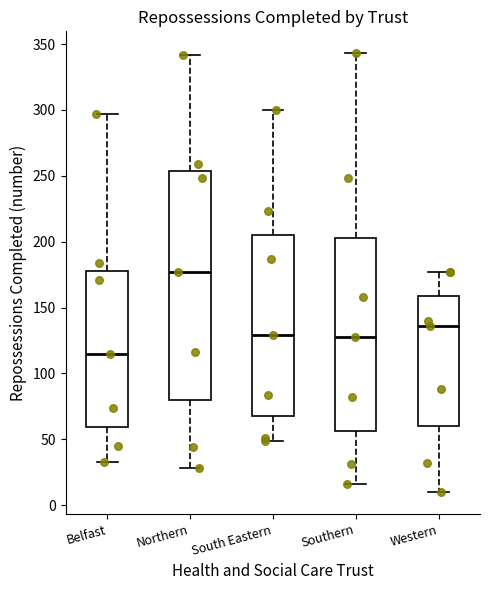

Which box's median line is the highest?

Northern